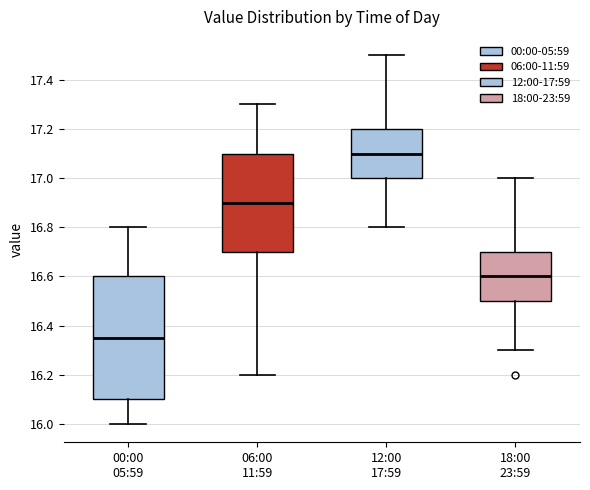

Reading left to right, read every box against the y-axis: the position of its median line, the range the box covers, and the ends of its whiskers. The values are not printed on the chart, so give them approximately, as read against the axis.

00:00 05:59: median 16.36, box 16.10 to 16.60, whiskers 16.00 to 16.80
06:00 11:59: median 16.90, box 16.70 to 17.10, whiskers 16.20 to 17.30
12:00 17:59: median 17.10, box 17.00 to 17.20, whiskers 16.80 to 17.50
18:00 23:59: median 16.60, box 16.50 to 16.70, whiskers 16.30 to 17.00